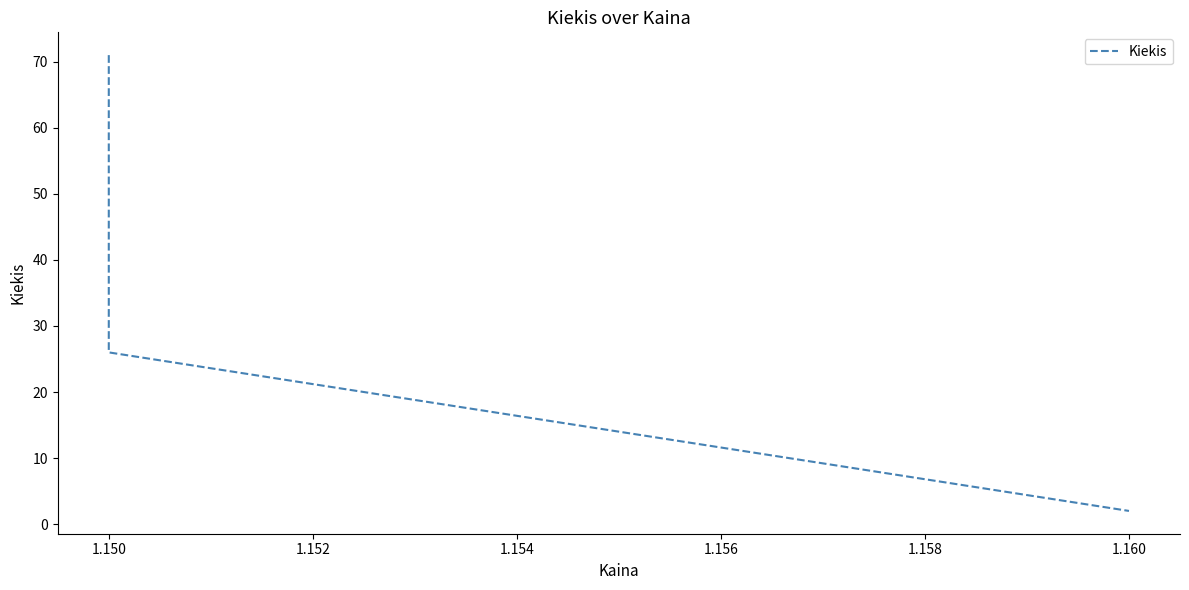

What is the value of the 3rd point from the left?

2